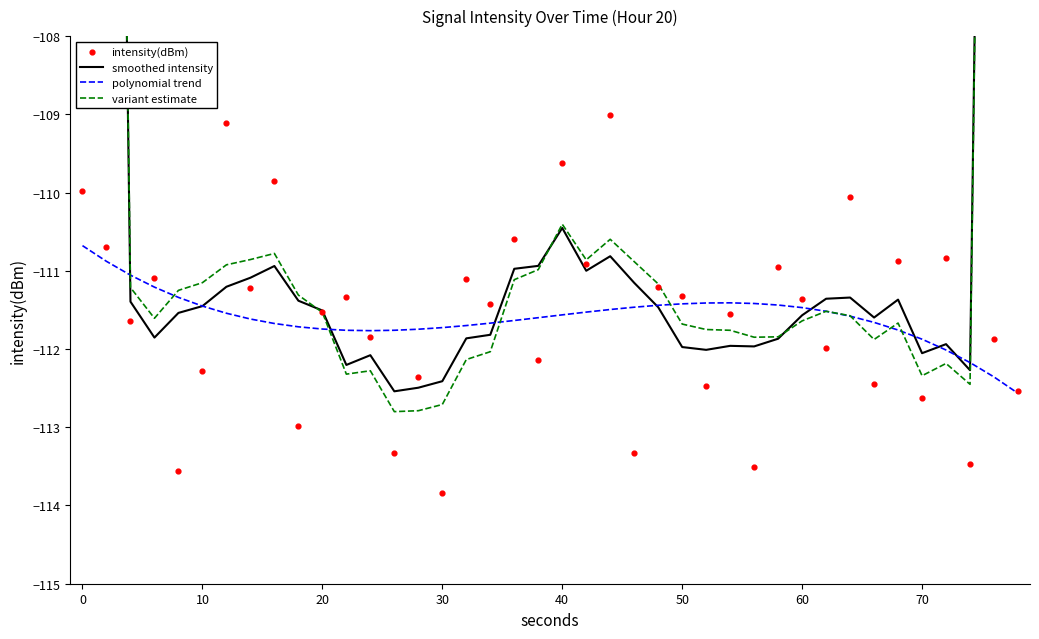

At how many categories does at least one series exceed -87?

2